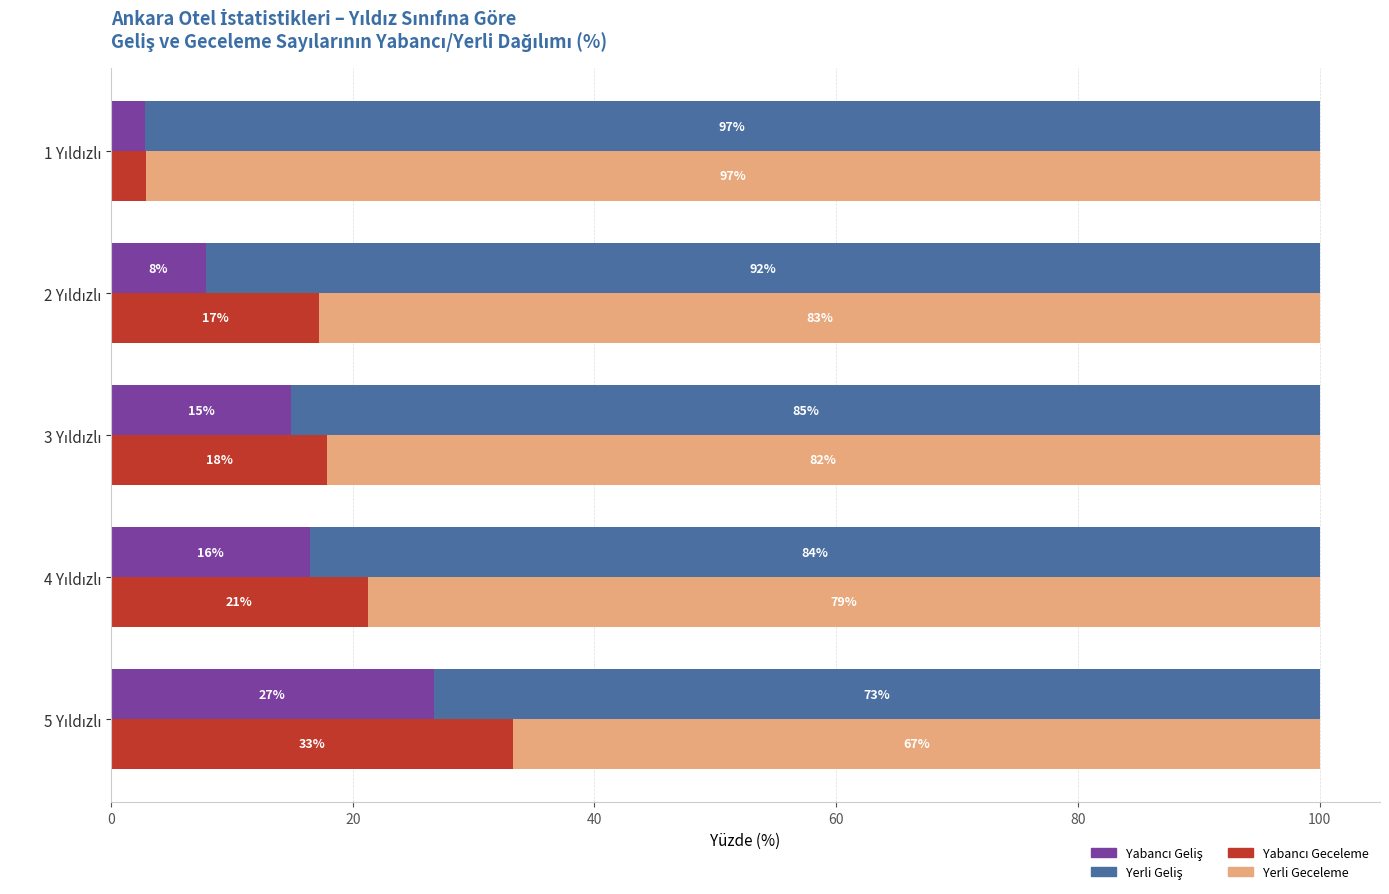

The Yerli Geliş series shows 32.2 at 5 Yıldızlı. True or false?

False